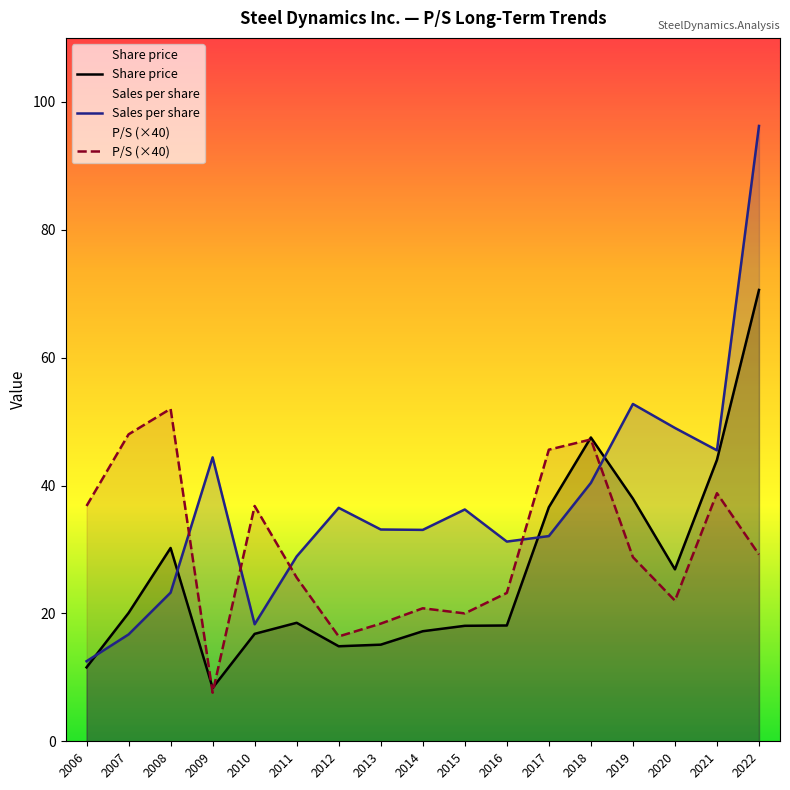

Between 2011 and 2012, which series saw the biggest shift?

P/S (×40)